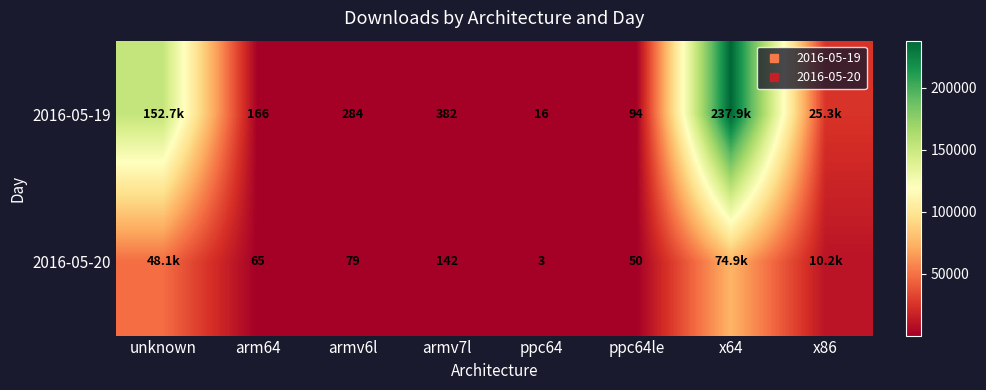

Which category has the highest value across all series?

x64